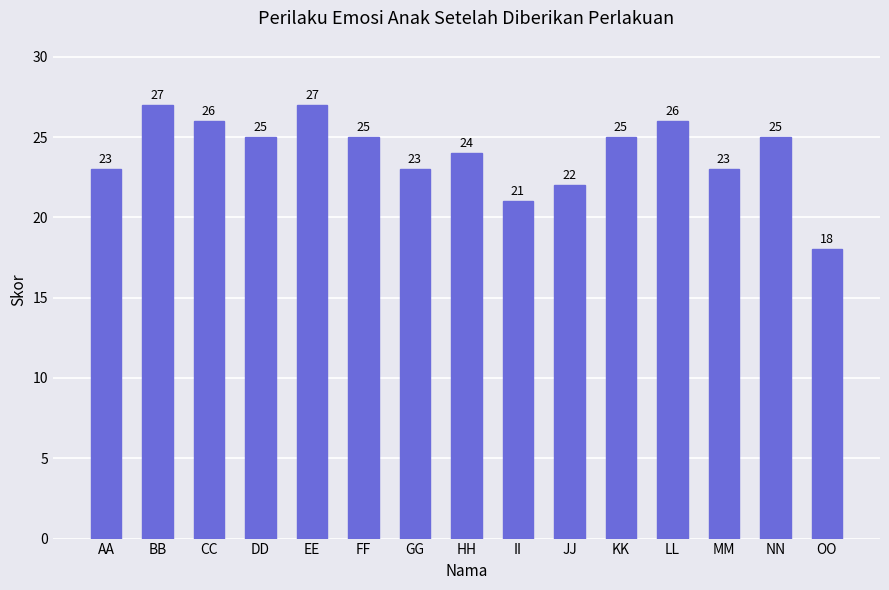

What is the ratio of the value at JJ to the value at OO?

1.2